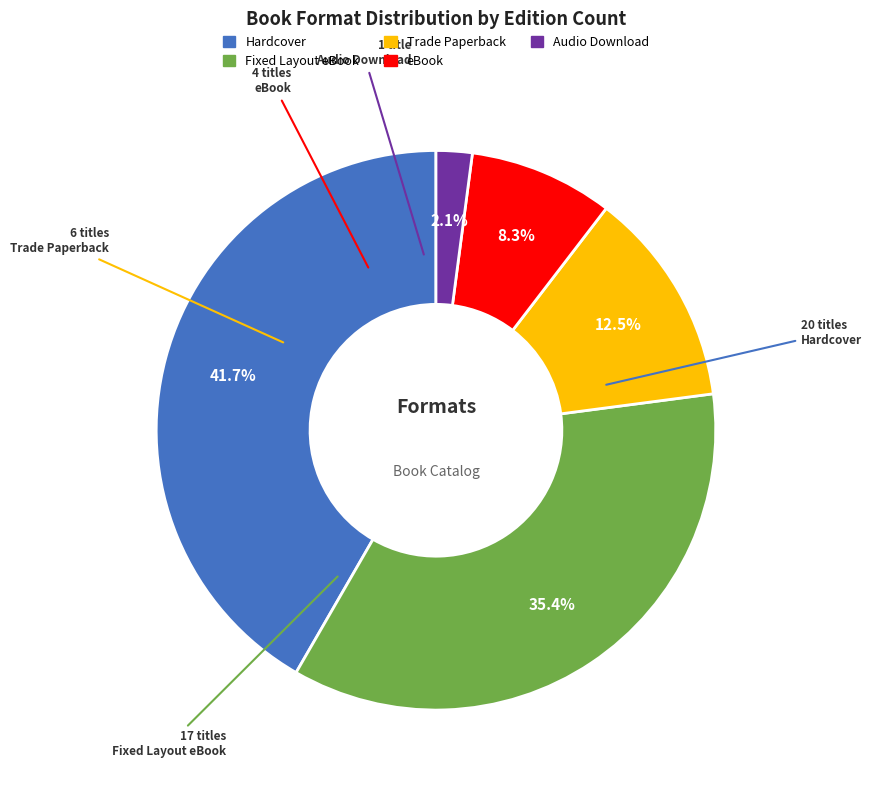

To the nearest percent, what is the combined percentage of Hardcover and Trade Paperback?

54%